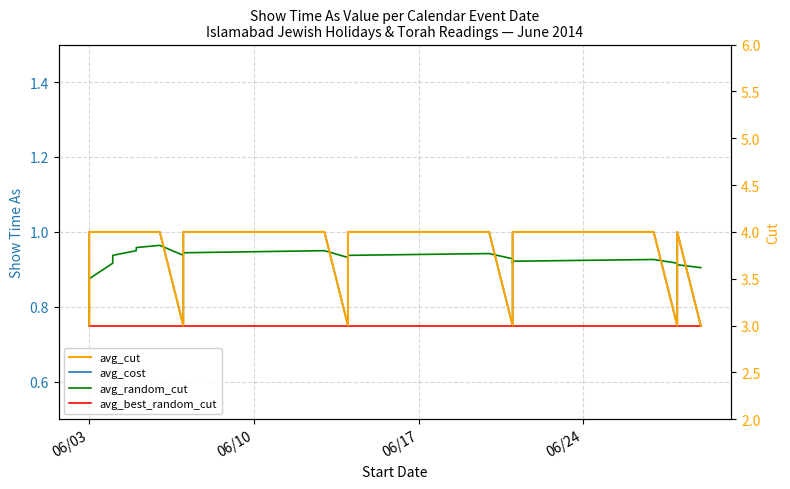

True or false: avg_random_cut and avg_best_random_cut cross at least once.

False